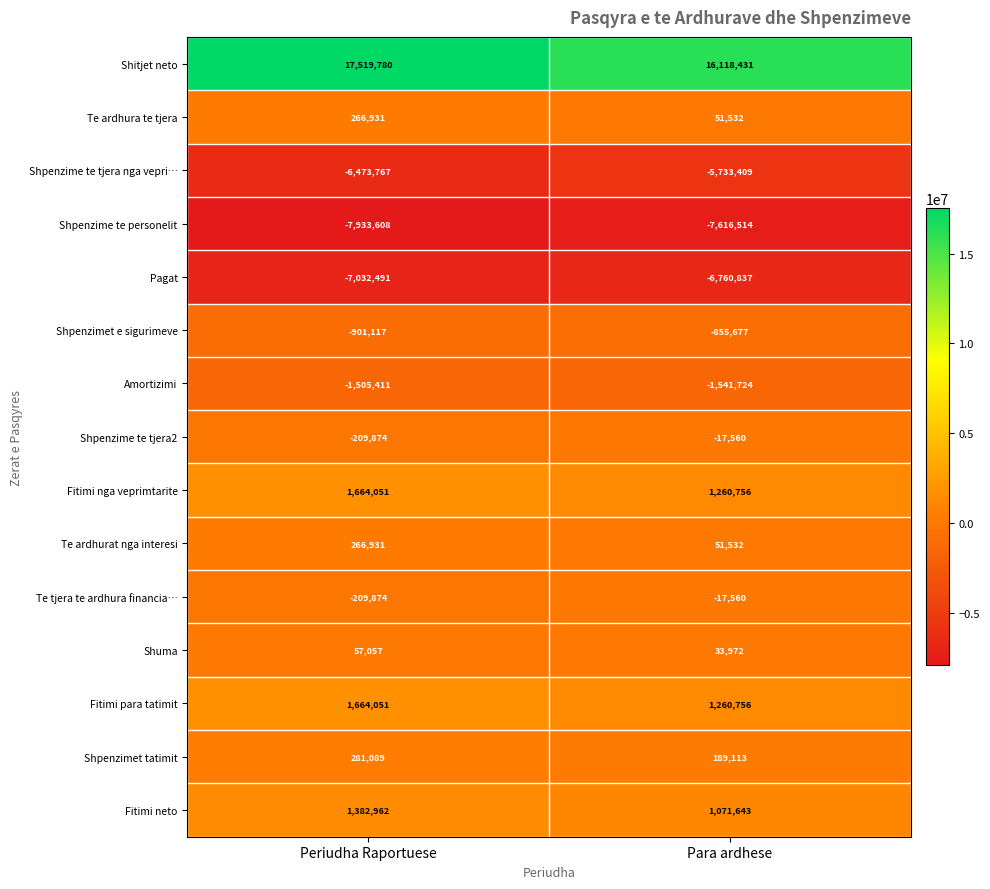

What is the sum of all Shpenzimet tatimit values?

470202